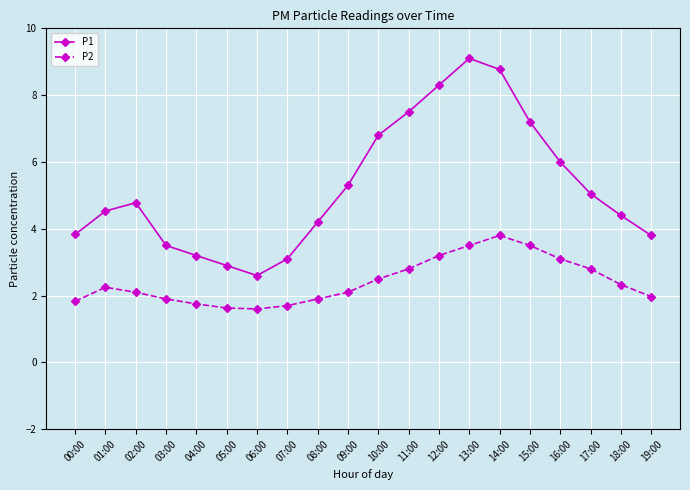

What value does the P1 series have at 00:00?

3.8